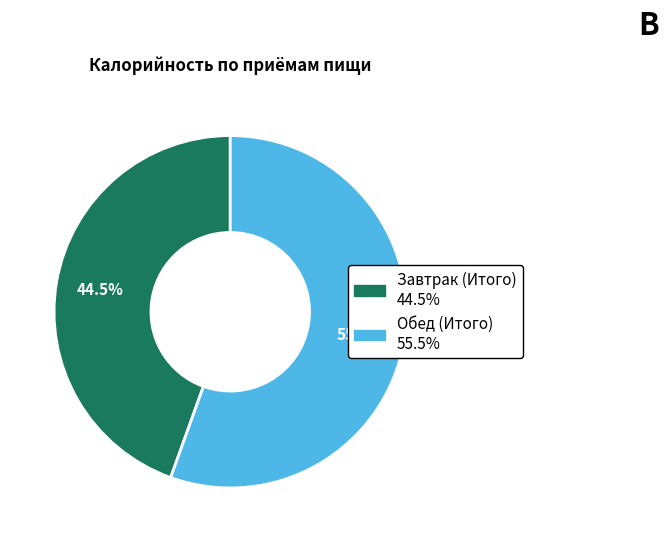

Does Завтрак (Итого) account for over 50% of the chart?

No